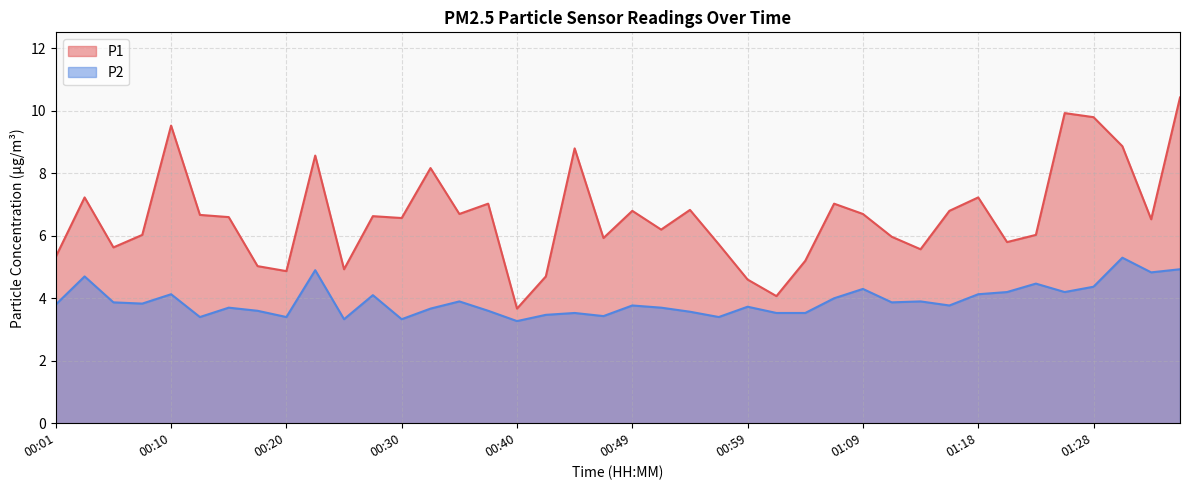

How many values in the P1 series exceed 6?

25